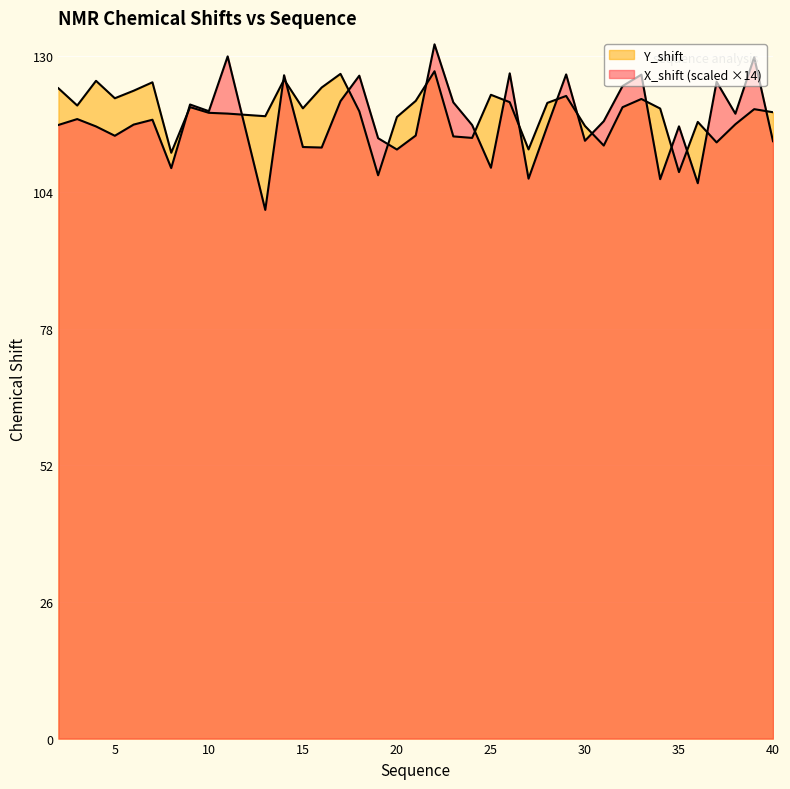

List the labels in order of Y_shift value, smallest first.

19, 35, 8, 27, 31, 37, 24, 23, 30, 38, 36, 20, 13, 11, 10, 40, 18, 39, 34, 15, 32, 9, 3, 28, 26, 21, 33, 5, 29, 25, 6, 2, 16, 7, 4, 14, 17, 22